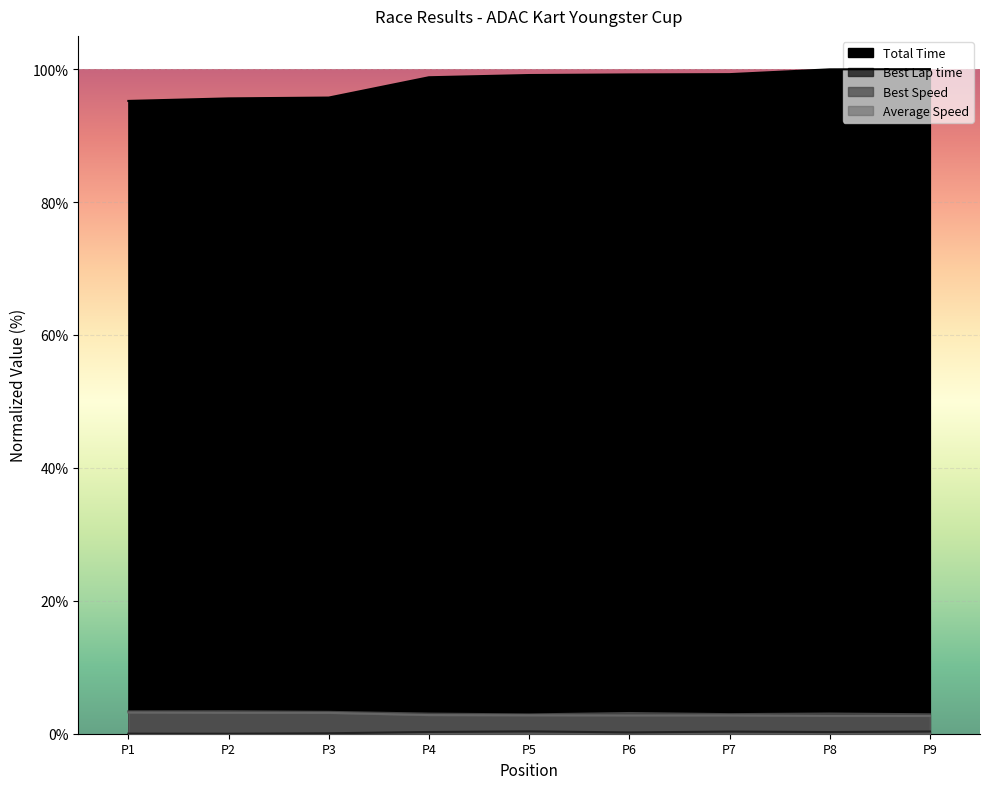

What is the maximum value shown in the chart?

100.0